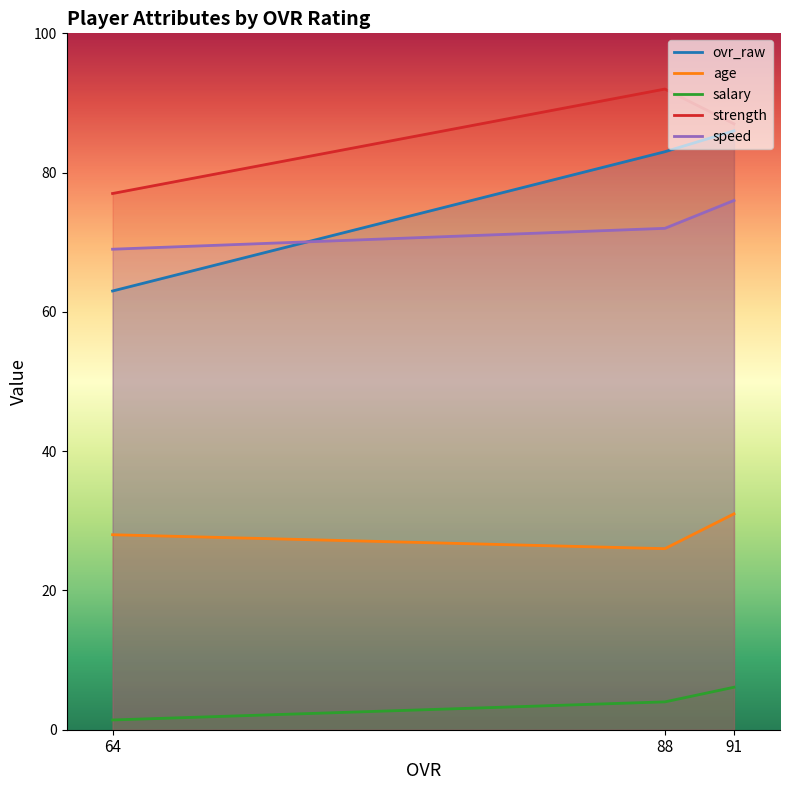

What are all the series names shown in the legend?

ovr_raw, age, salary, strength, speed